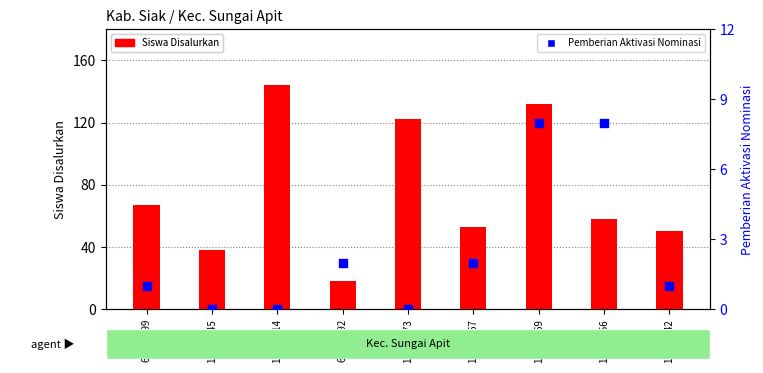

What is the total value across all series at 69991592?

20